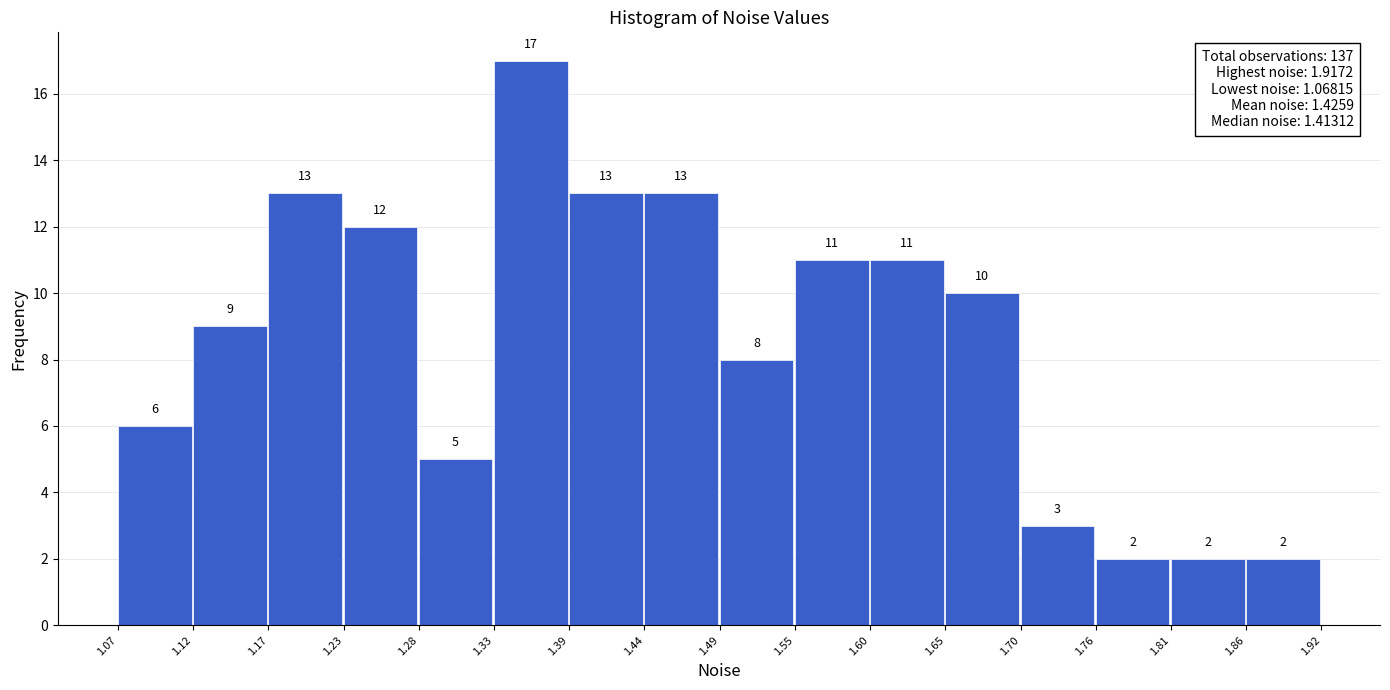

What is the height of the bar covering 1.07 to 1.12 on the x-axis?

6